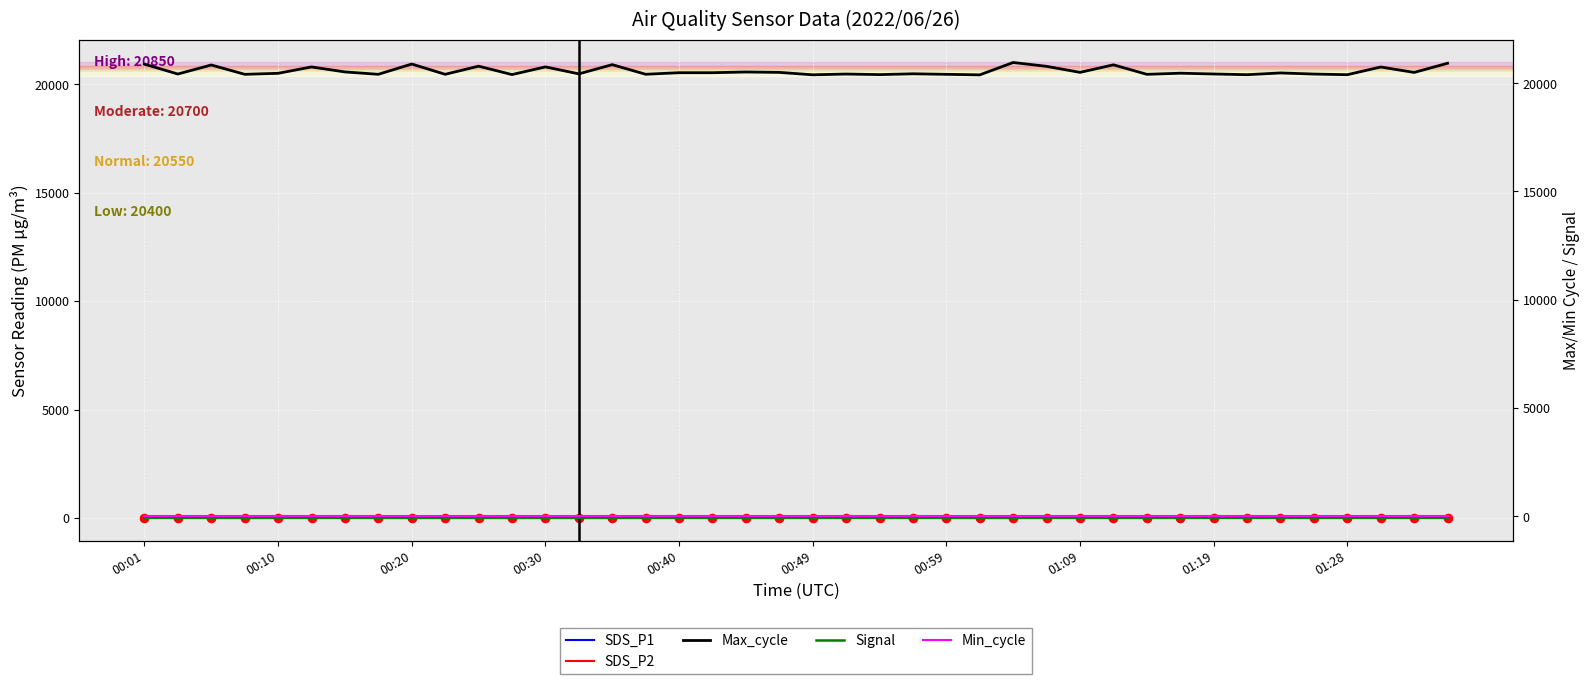

What is the total value across all series at 19?

20484.5